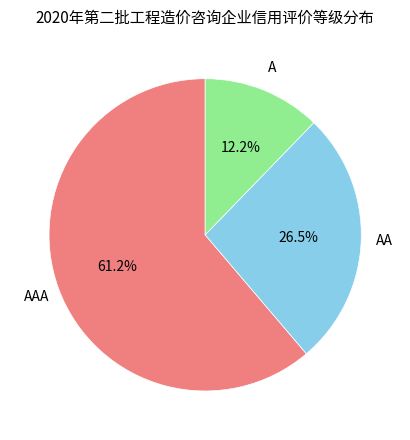

What is the ratio of the value at AAA to the value at A?

5.0